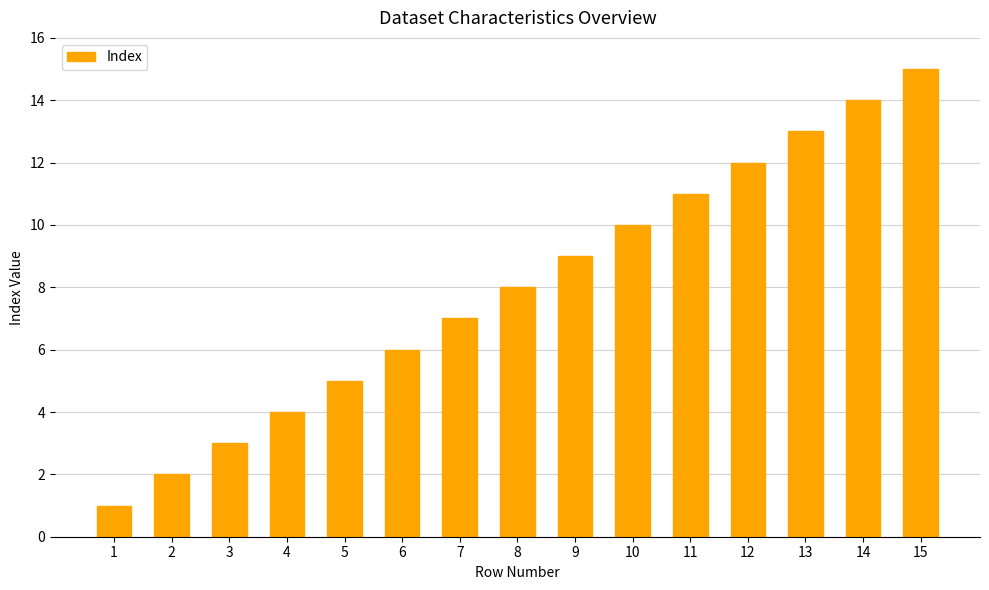

What is the difference between the values at 3 and 15?

12